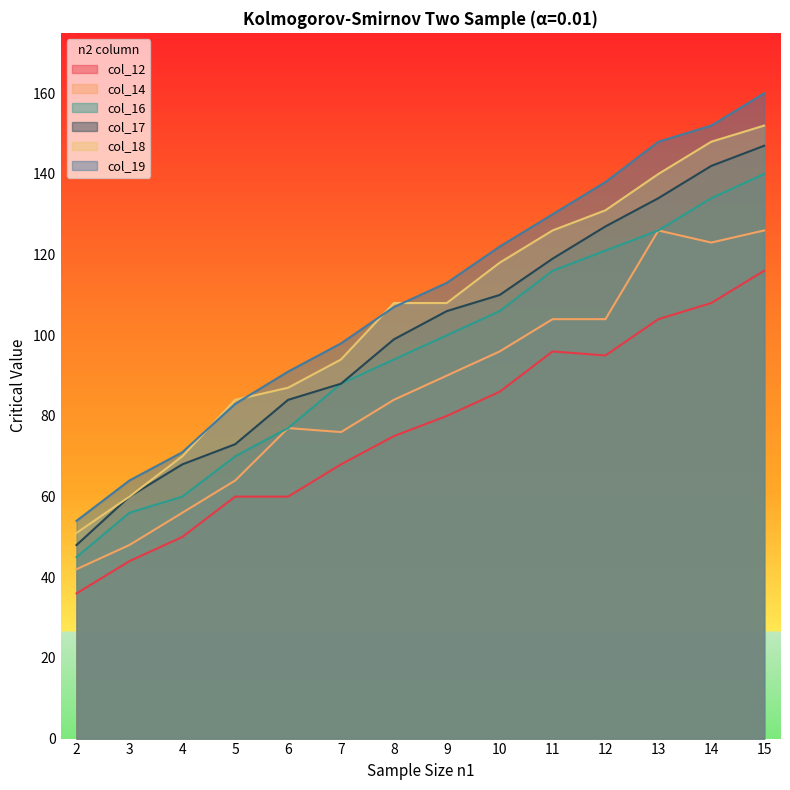

What is the spread (max minus min) of values at 9?

33